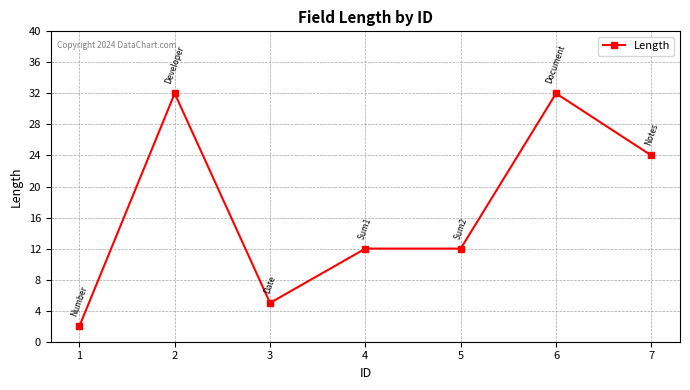

How many lines are shown in the chart?

1